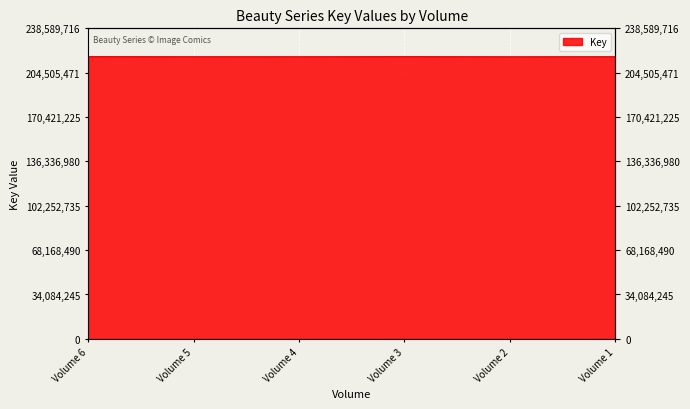

What is the change in value from Volume 3 to Volume 2?

-109153